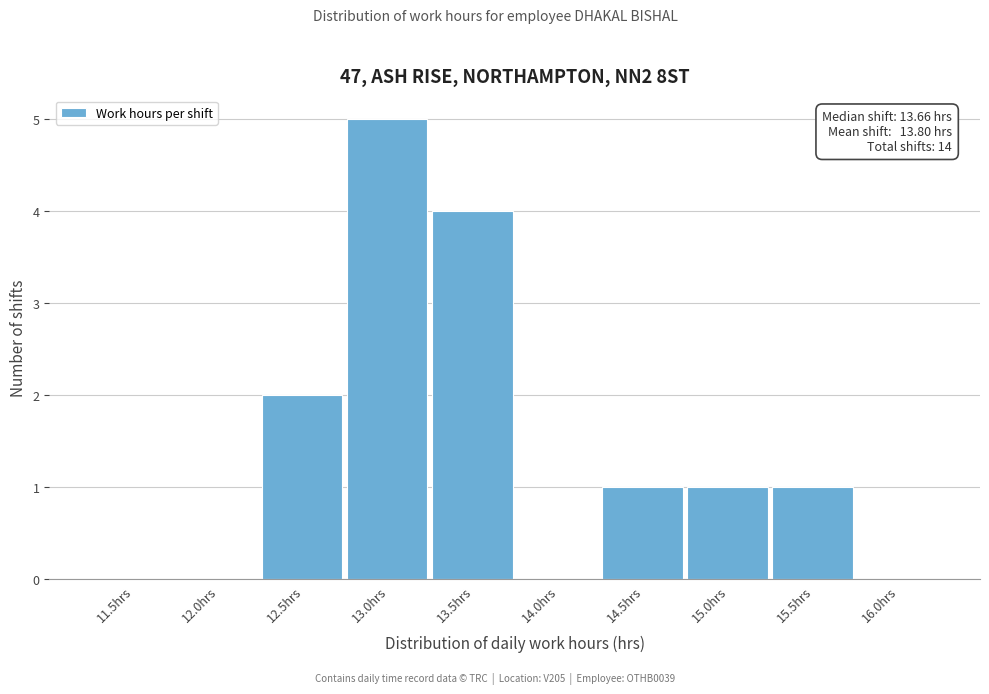

Reading right to left, list all the values displayed in this chart.

16.0hrs=0	15.5hrs=1	15.0hrs=1	14.5hrs=1	14.0hrs=0	13.5hrs=4	13.0hrs=5	12.5hrs=2	12.0hrs=0	11.5hrs=0